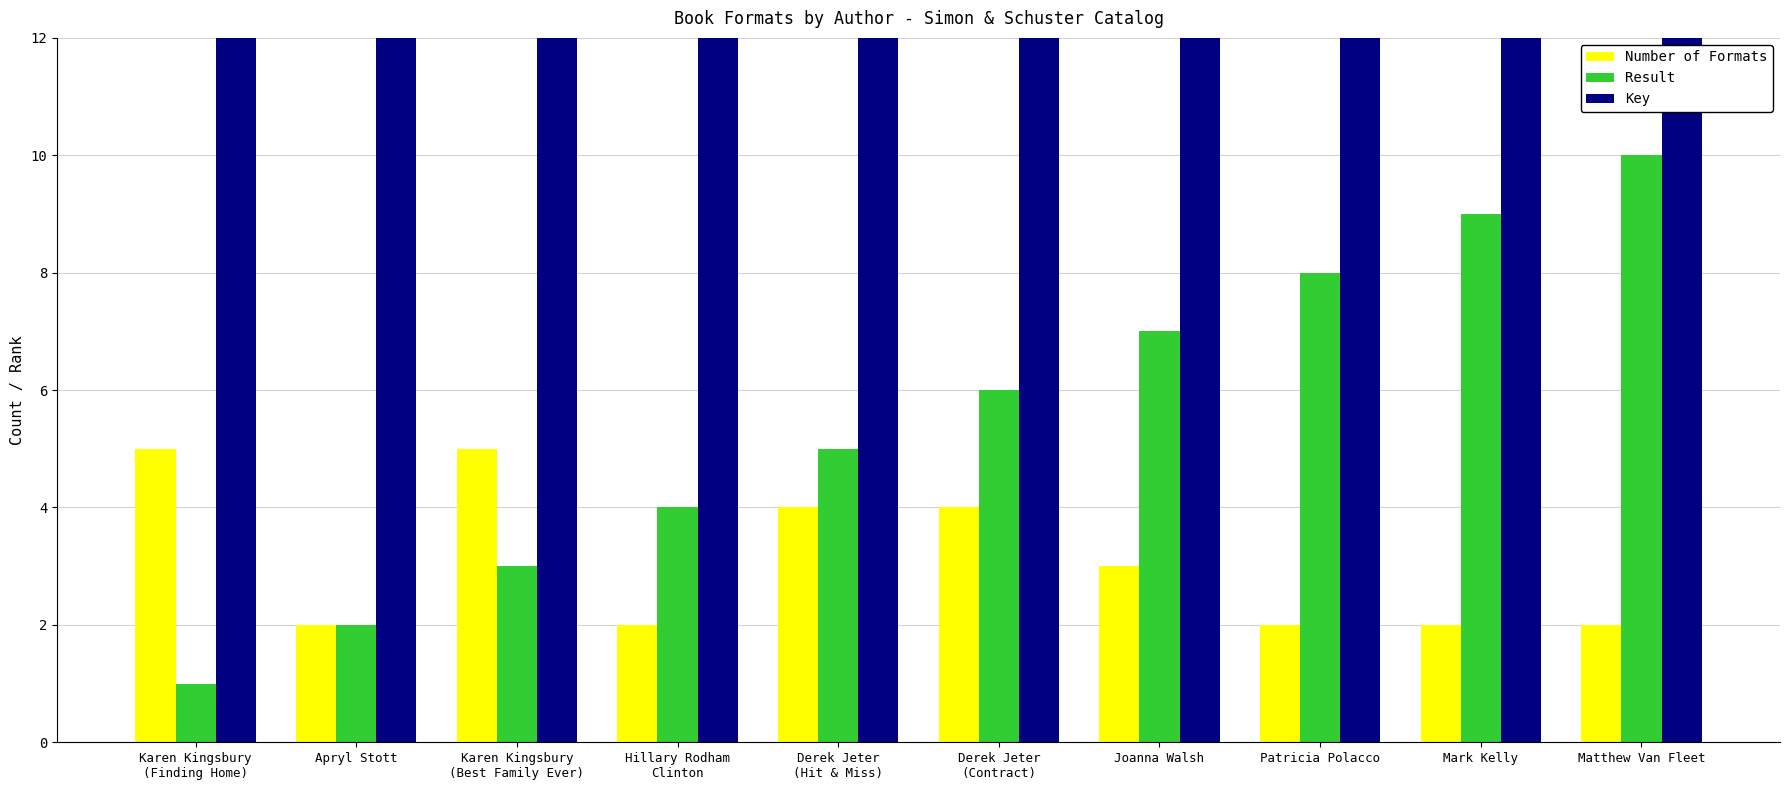

Which series has the widest spread of values?

Key